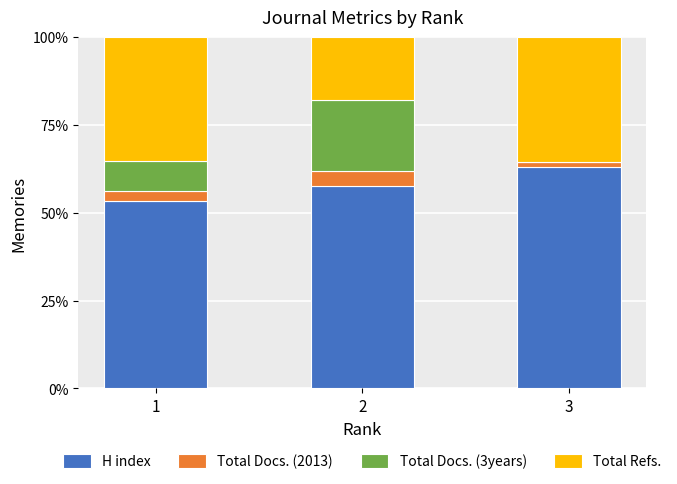

What is the maximum value for H index?

63.1